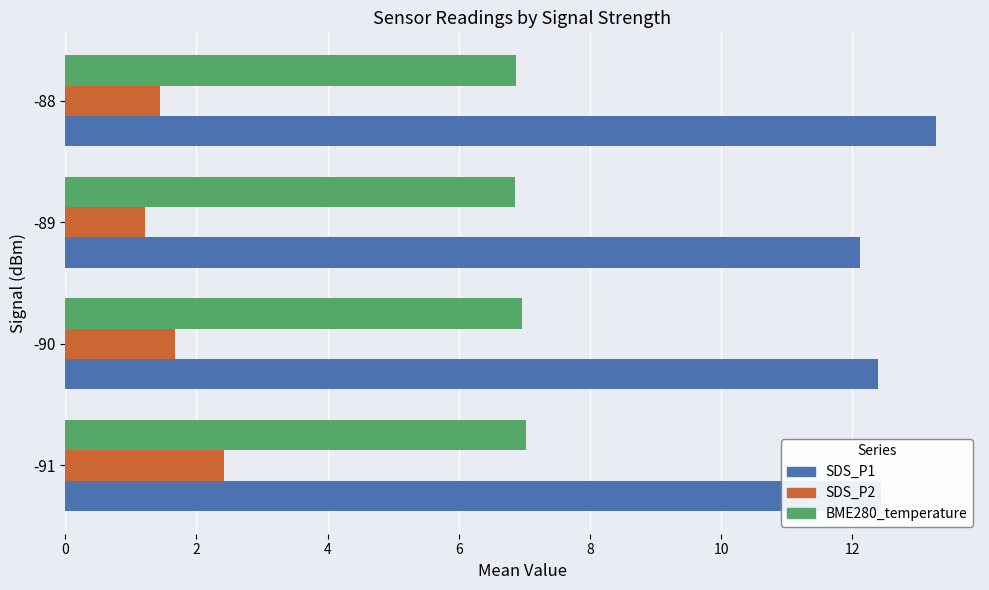

How many SDS_P2 values are between 1 and 2?

3